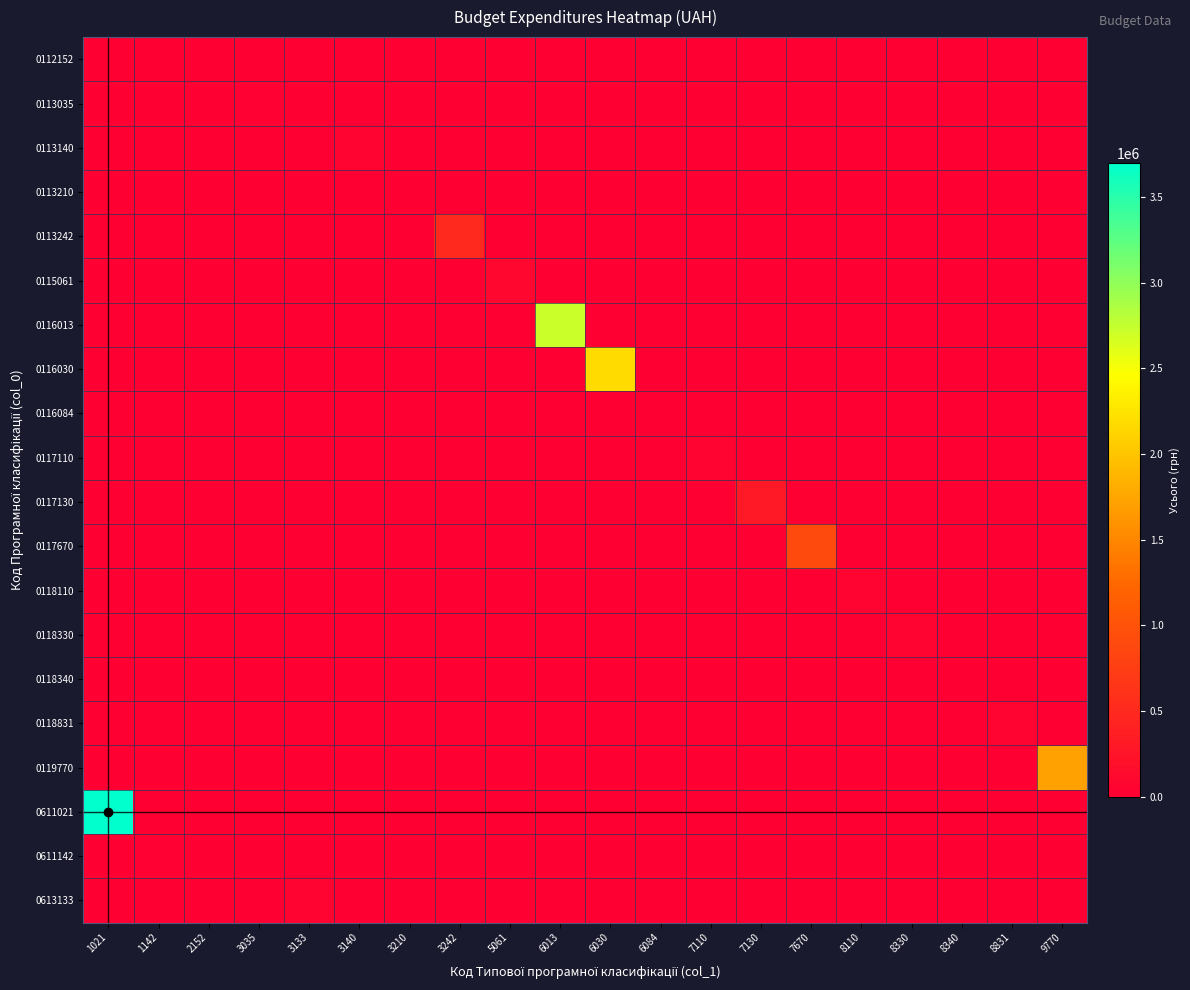

Which label corresponds to the largest value in the chart?

1021